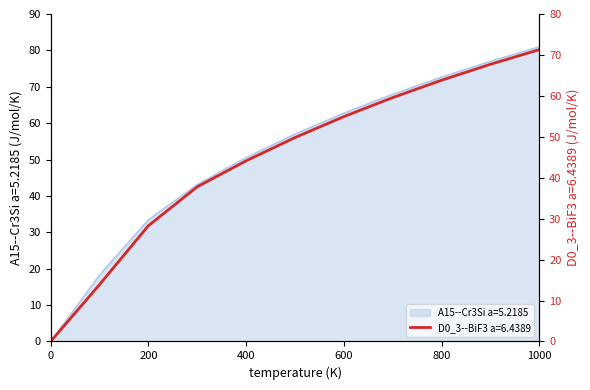

Between 800 and 200, which is larger?

800